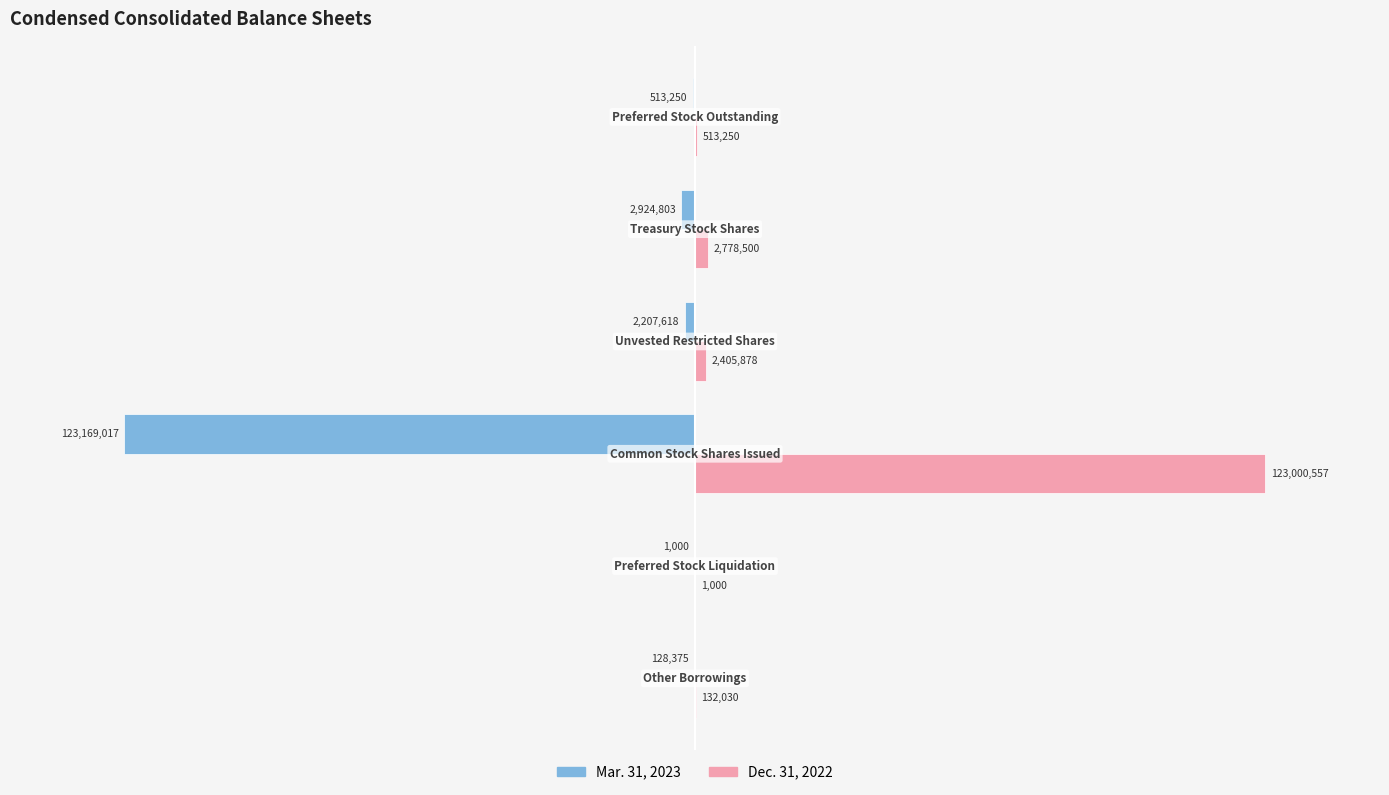

What are all the series names shown in the legend?

Mar. 31, 2023, Dec. 31, 2022